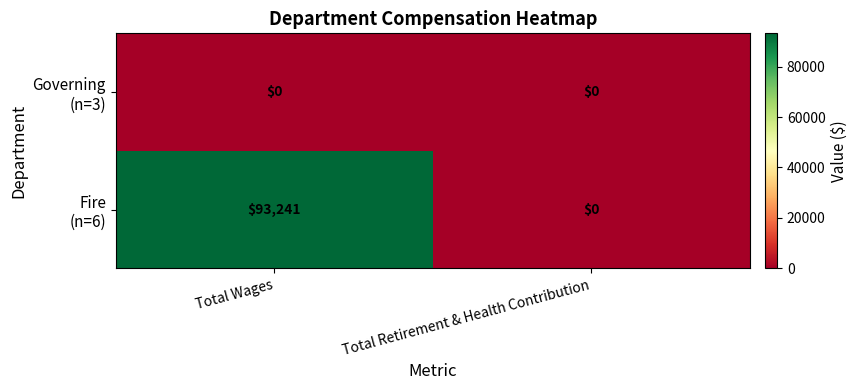

What is the total value across all series at Total Wages?

93241